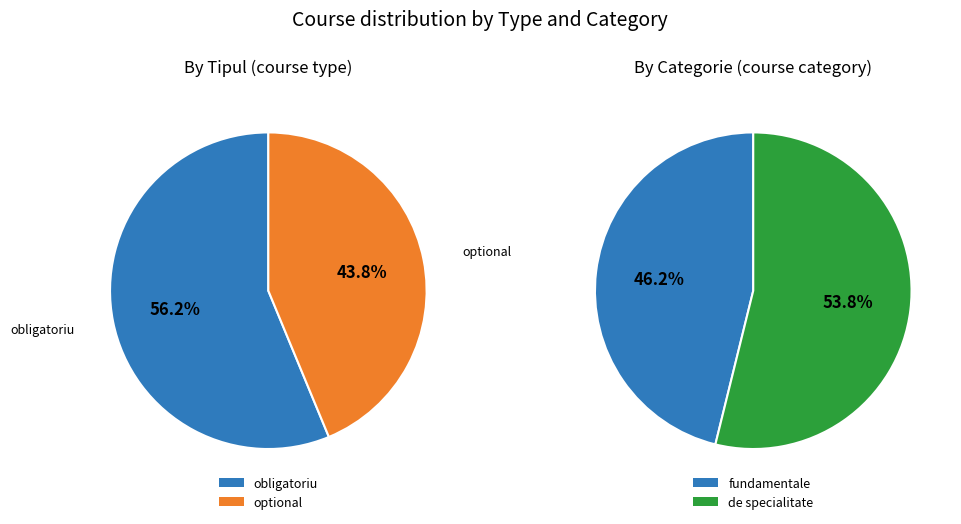

The optional slice represents 44% of the pie. True or false?

True